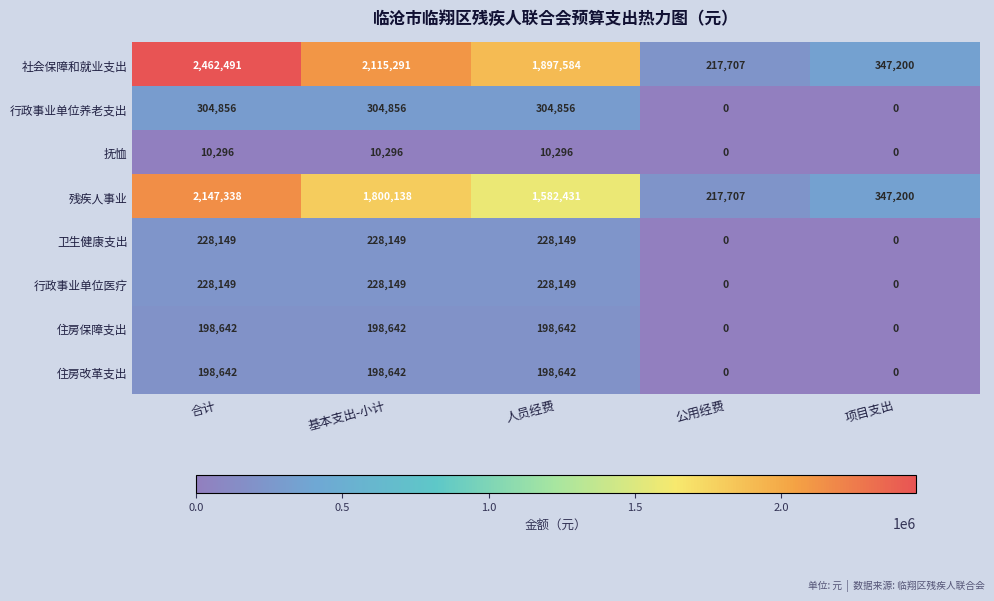

Count the number of data series in this chart.

8